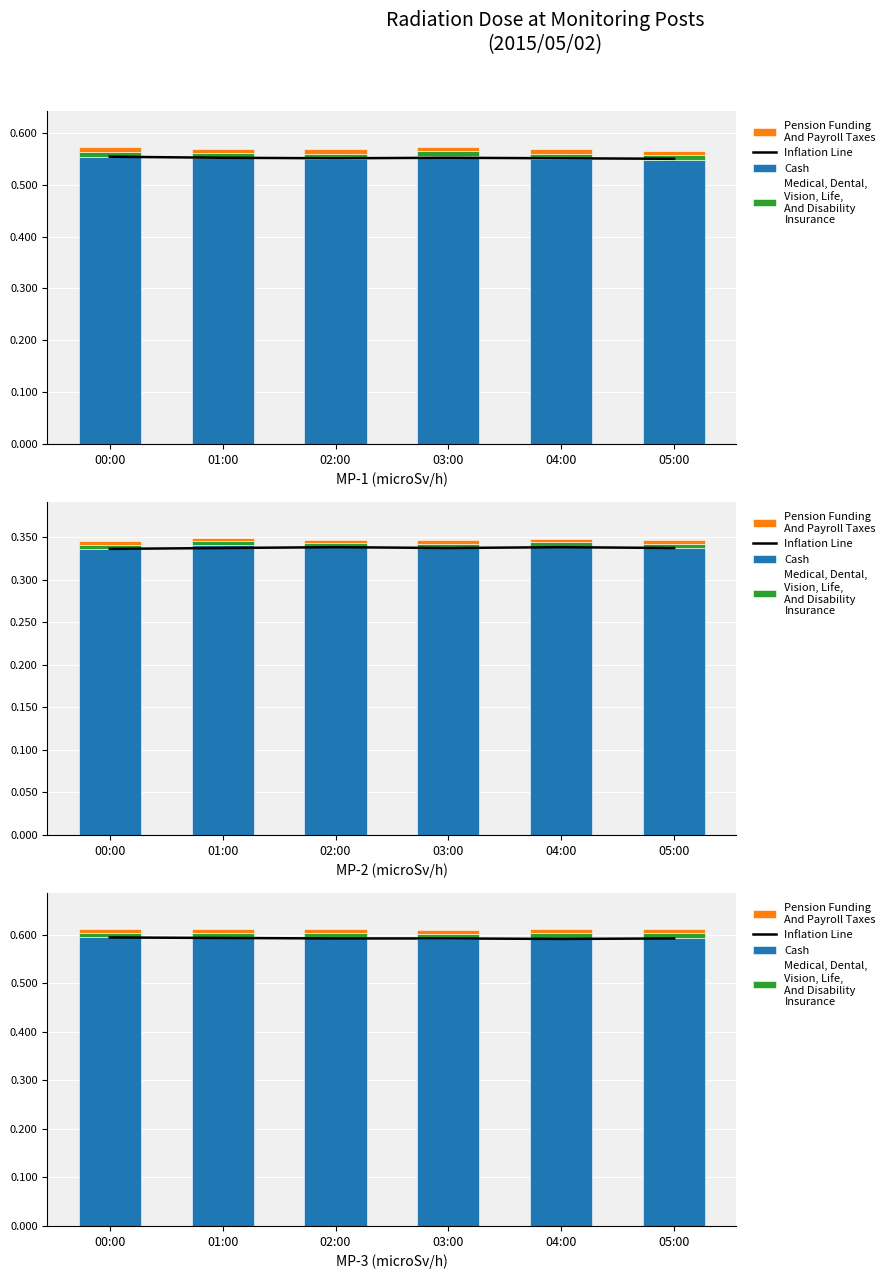

Reading left to right, list all the values displayed in this chart.

Inflation Line: 00:00=0.6	01:00=0.6	02:00=0.6	03:00=0.6	04:00=0.6	05:00=0.6
Cash: 00:00=0.6	01:00=0.6	02:00=0.6	03:00=0.6	04:00=0.6	05:00=0.6
Medical, Dental,
Vision, Life,
And Disability
Insurance: 00:00=0.0	01:00=0.0	02:00=0.0	03:00=0.0	04:00=0.0	05:00=0.0
Pension Funding
And Payroll Taxes: 00:00=0.0	01:00=0.0	02:00=0.0	03:00=0.0	04:00=0.0	05:00=0.0